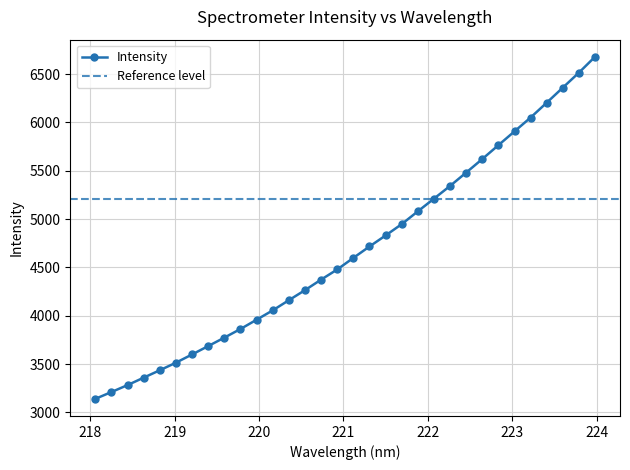

Is it true that the value at 220.9264 is 4479.1?

True